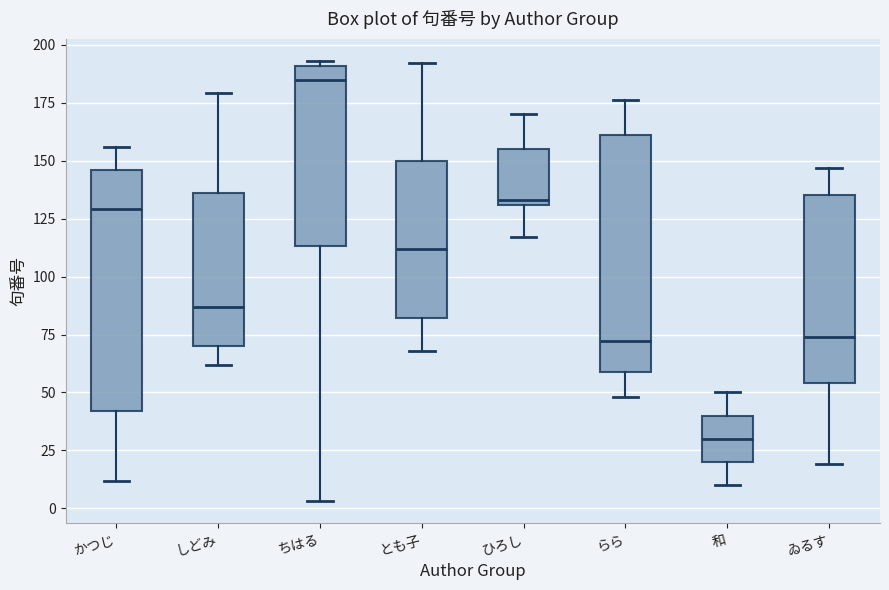

Which box has the highest median line?

ちはる